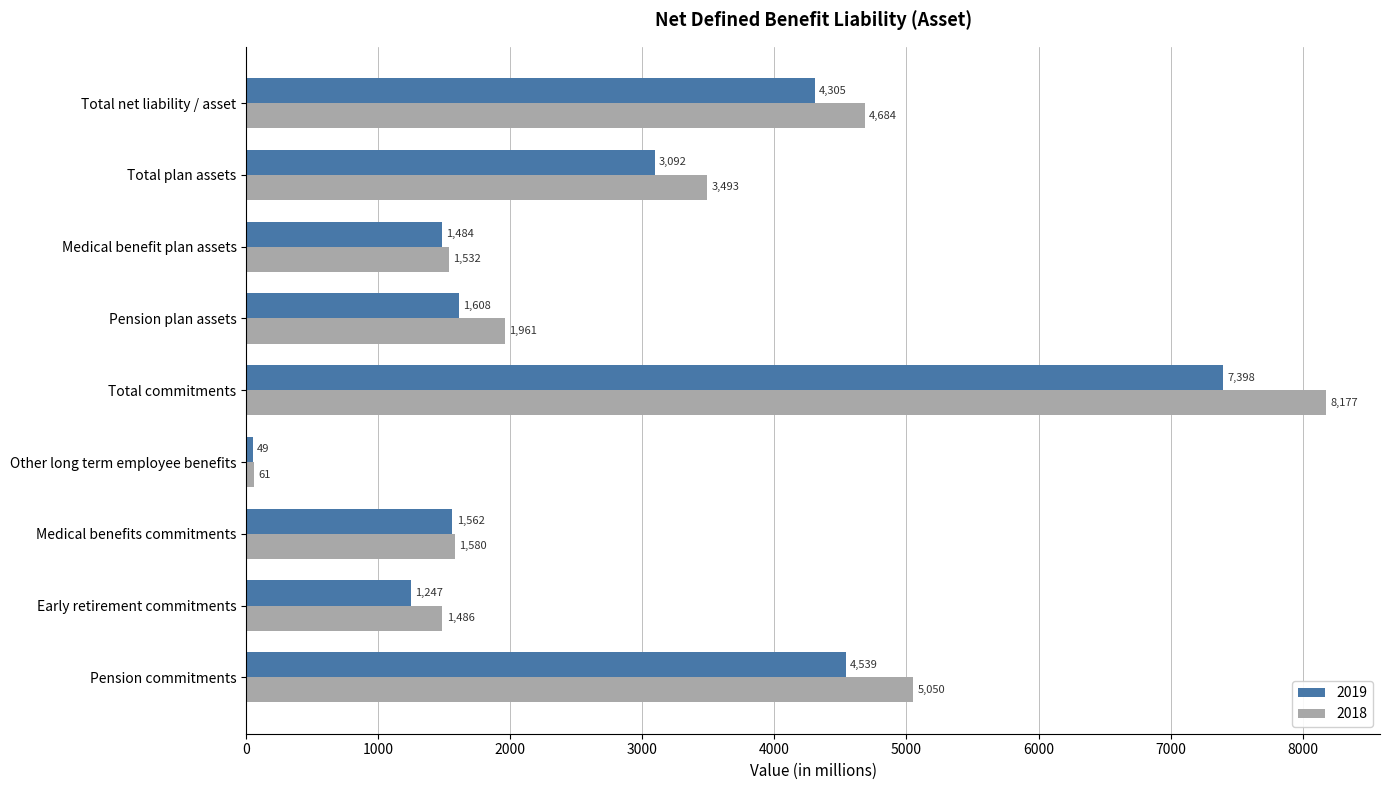

What is the smallest value displayed?

49